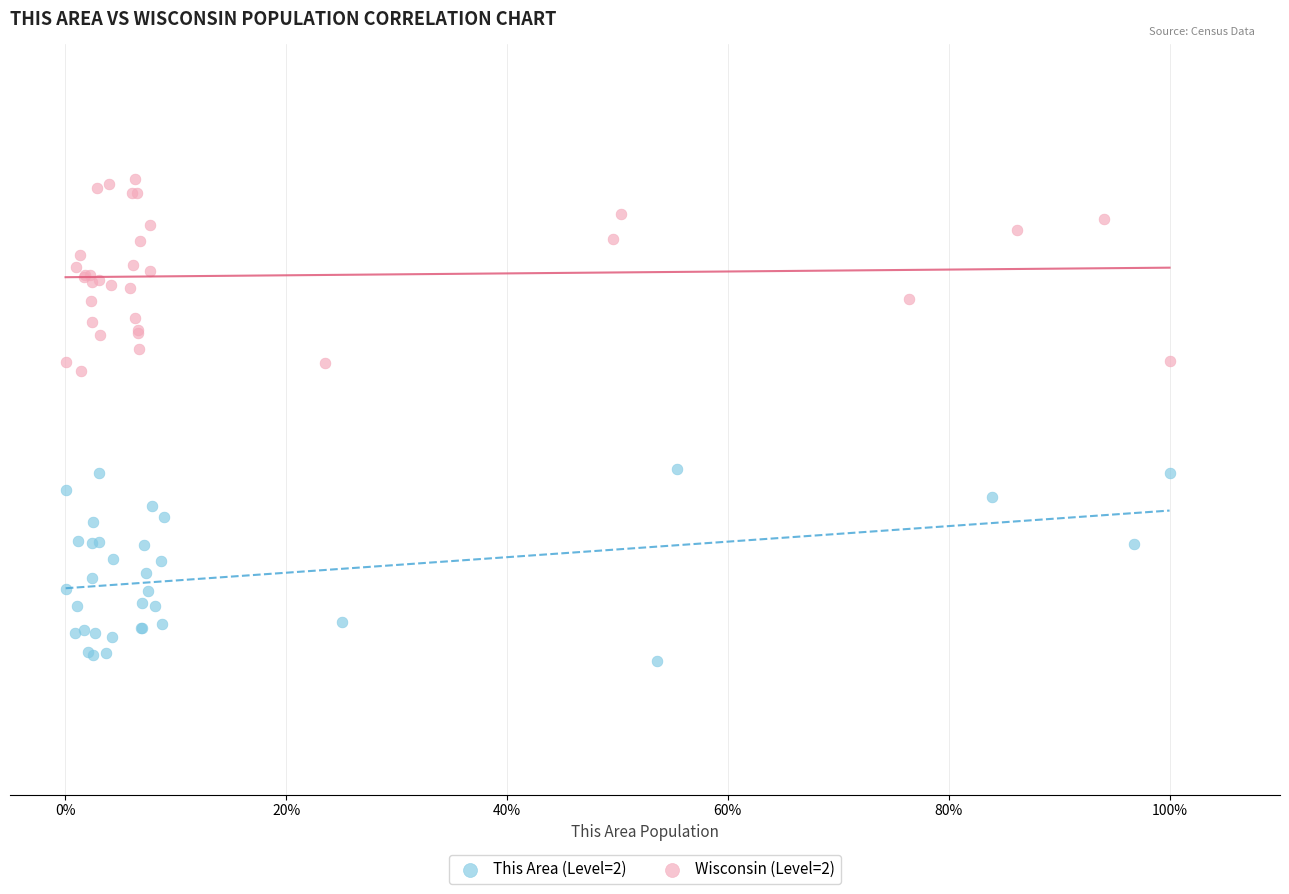

What are all the series names shown in the legend?

This Area (Level=2), Wisconsin (Level=2)